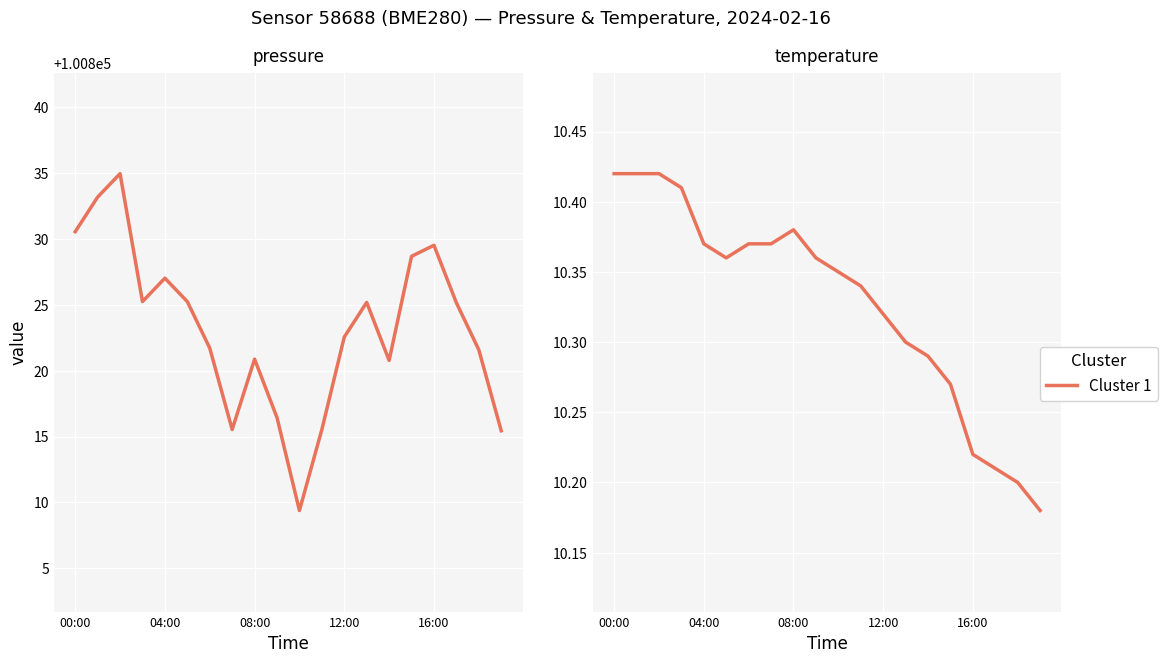

Reading right to left, what are all the values shown in this chart?

pressure: 100815.4	100821.6	100825.2	100829.5	100828.7	100820.8	100825.2	100822.6	100815.5	100809.4	100816.4	100820.9	100815.5	100821.7	100825.2	100827.0	100825.2	100835.0	100833.2	100830.6
temperature: 10.2	10.2	10.2	10.2	10.3	10.3	10.3	10.3	10.3	10.3	10.4	10.4	10.4	10.4	10.4	10.4	10.4	10.4	10.4	10.4